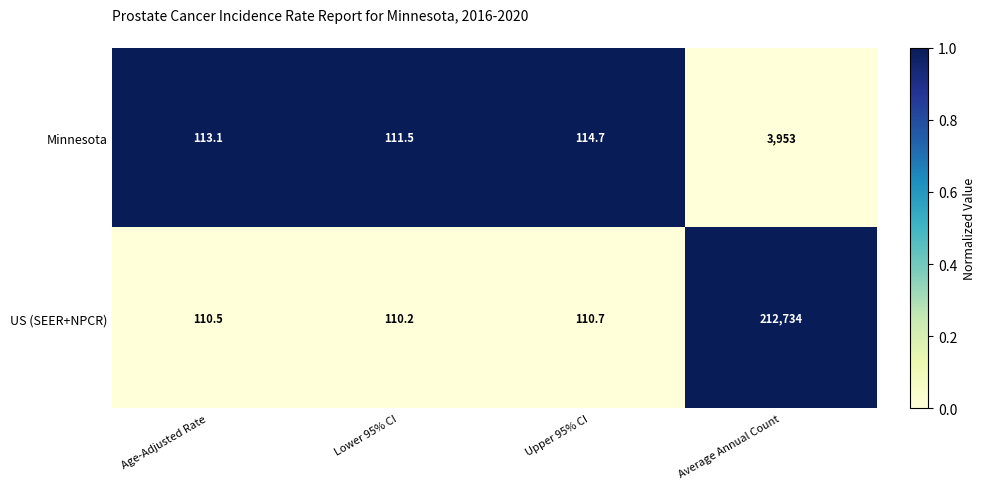

List the series in order of their overall mean, highest first.

US (SEER+NPCR), Minnesota